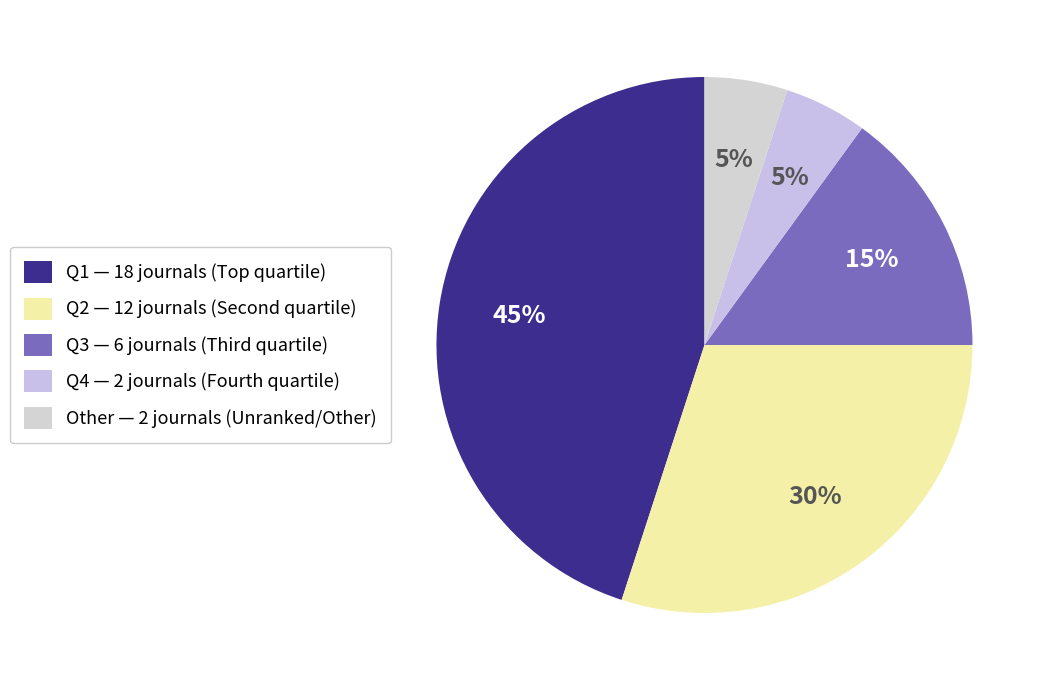

How many slices are in this pie chart?

5